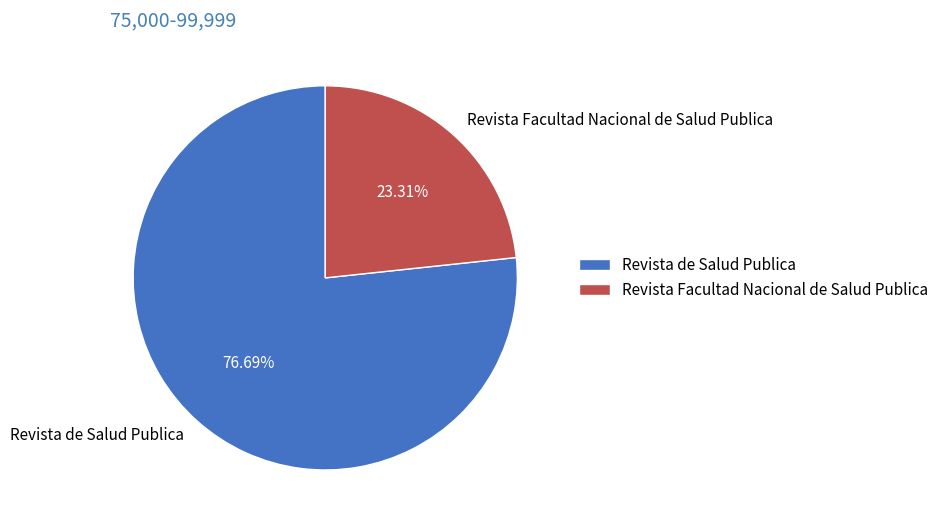

Which category accounts for the majority?

Revista de Salud Publica